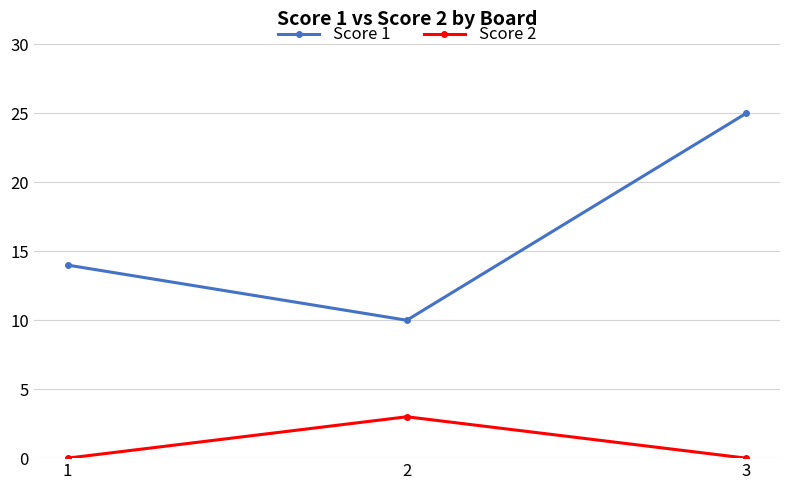

What is the difference between the Score 1 values at 2 and 1?

4